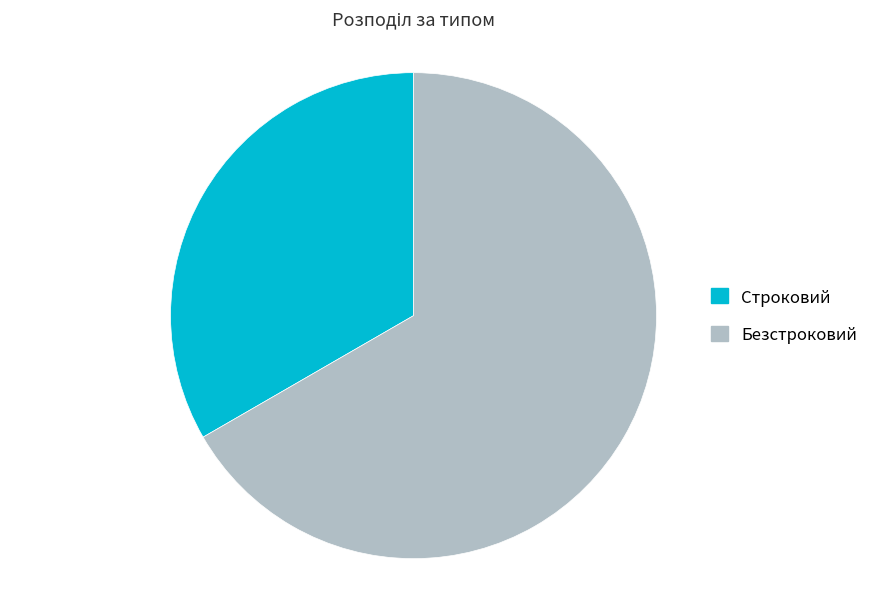

The Строковий slice represents 33% of the pie. True or false?

True